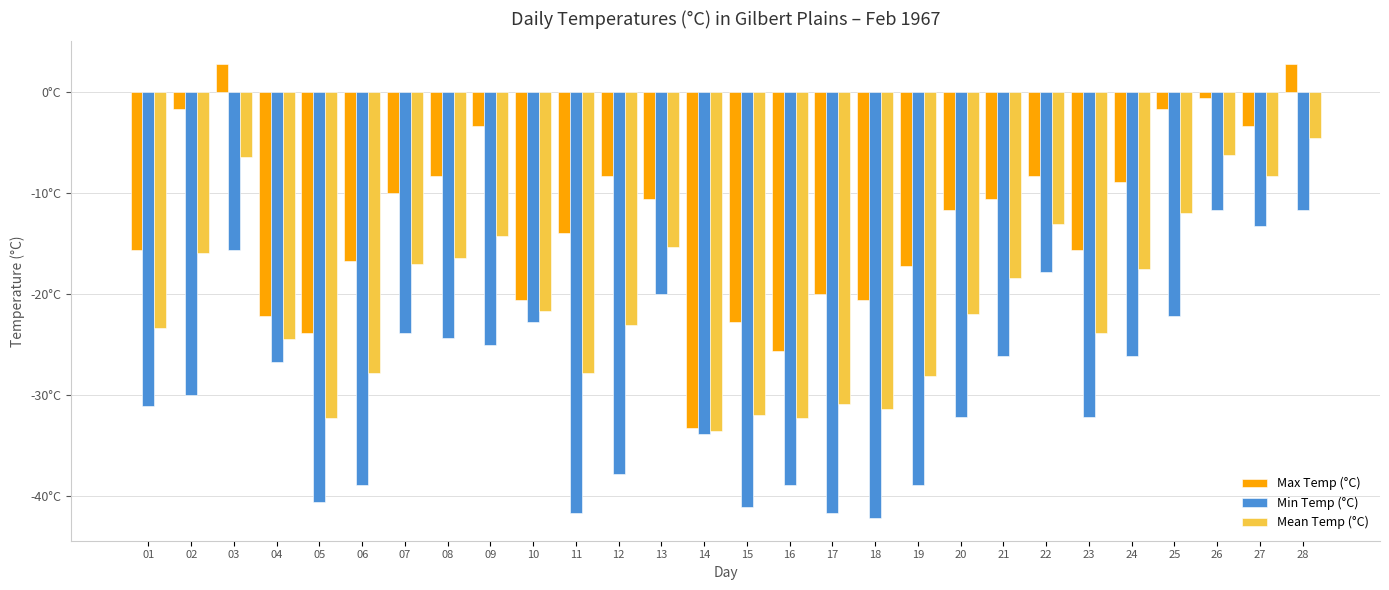

What value does the Mean Temp (°C) series have at 07?

-17.0